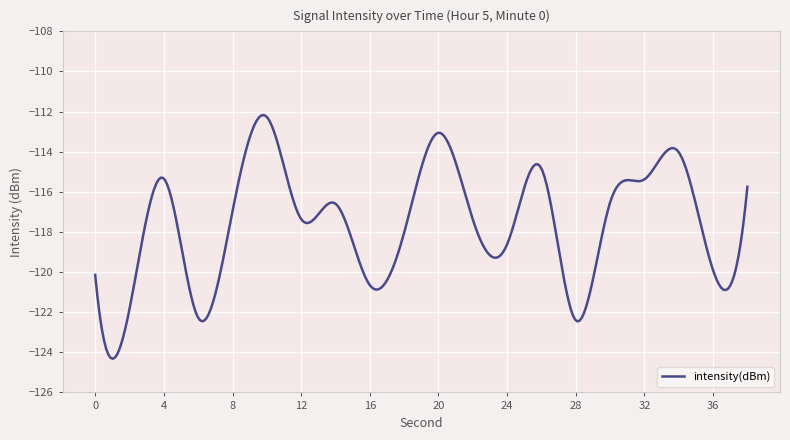

What is the maximum value shown in the chart?

-112.2